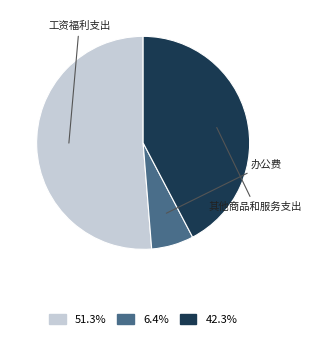

Does any single category account for the majority?

Yes